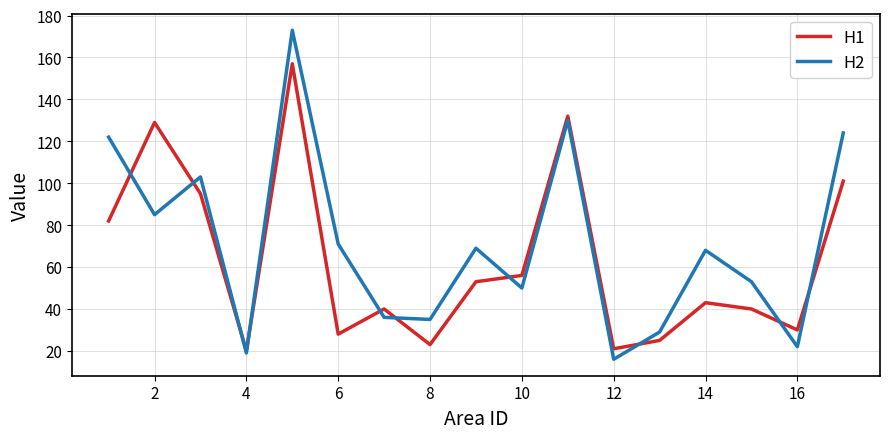

Rank the series by their average value, from lowest to highest.

H1, H2